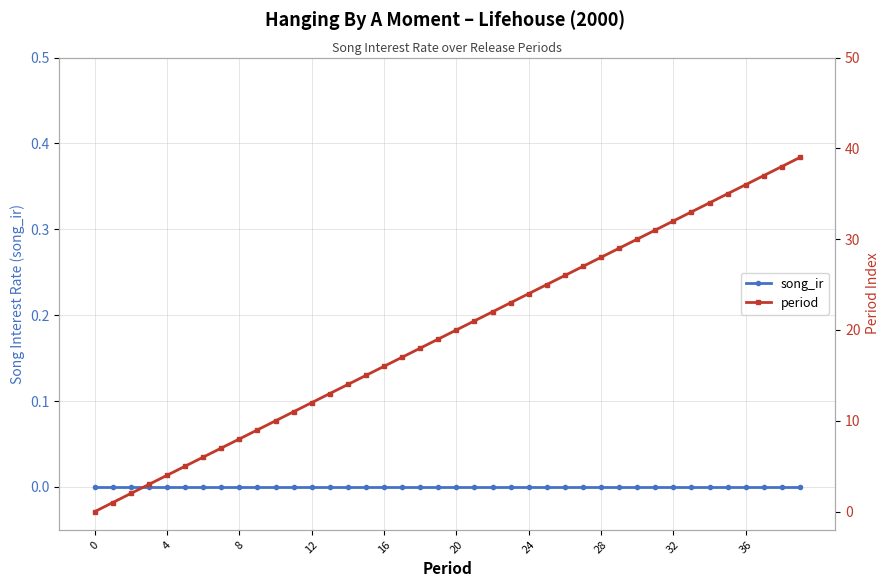

At which category is the sum across all series the highest?

39